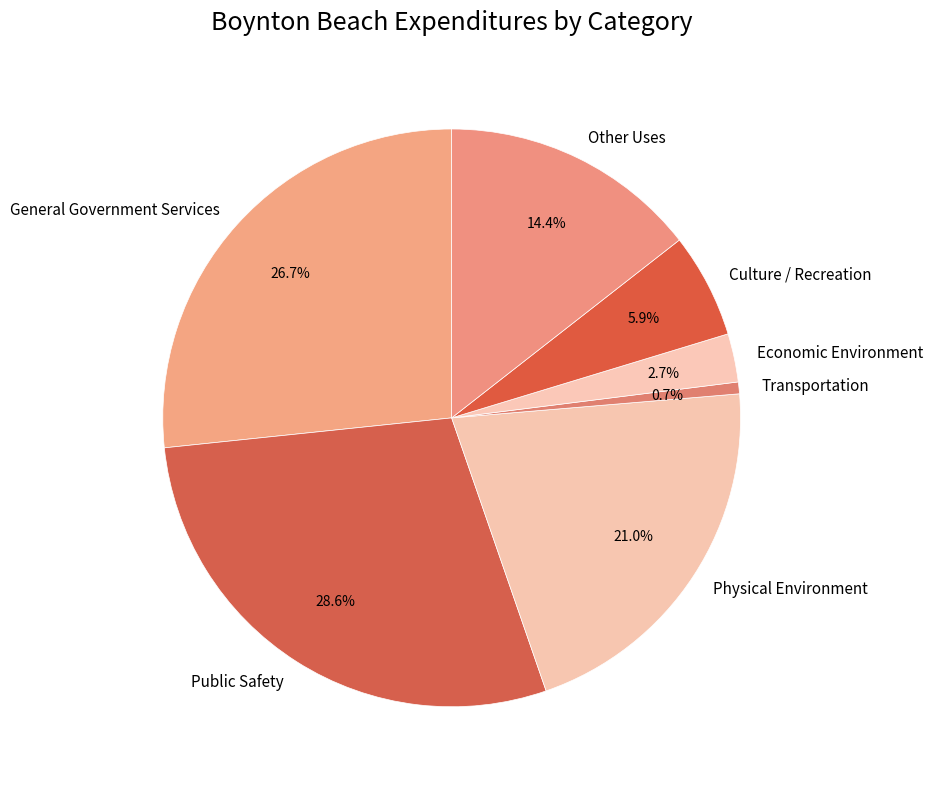

What percentage is NOT represented by General Government Services?

73.3%